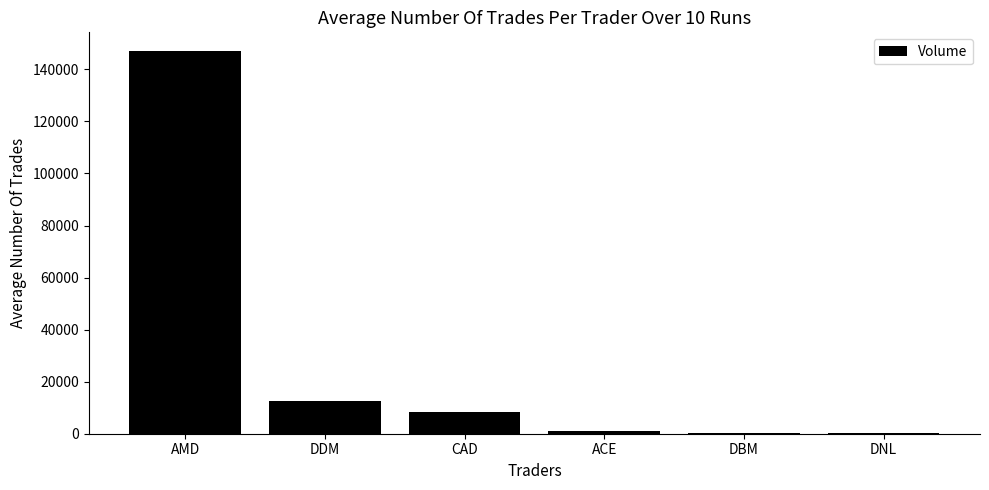

What is the maximum value shown in the chart?

146900